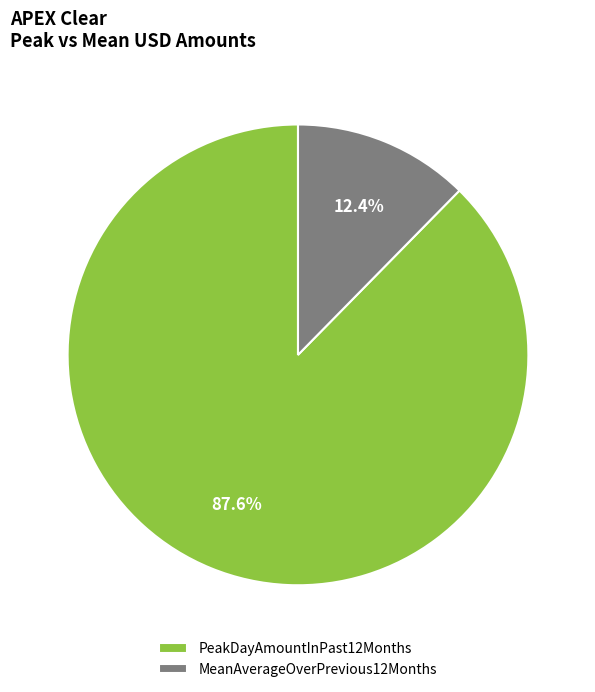

Rank the categories by value from highest to lowest.

PeakDayAmountInPast12Months, MeanAverageOverPrevious12Months